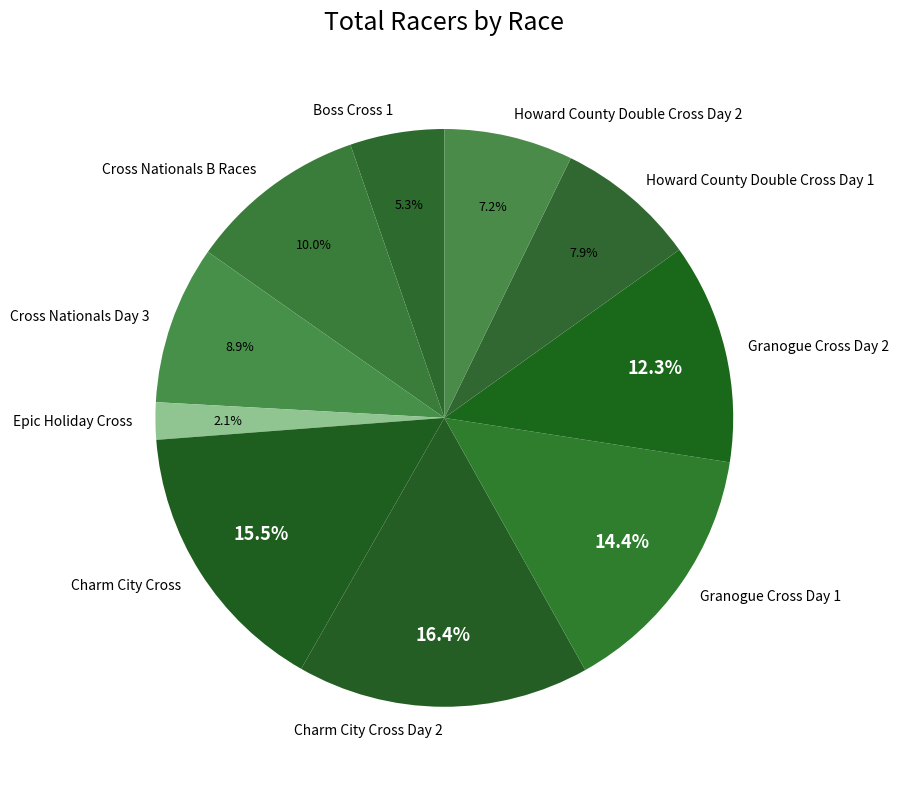

How many segments does this pie chart have?

10